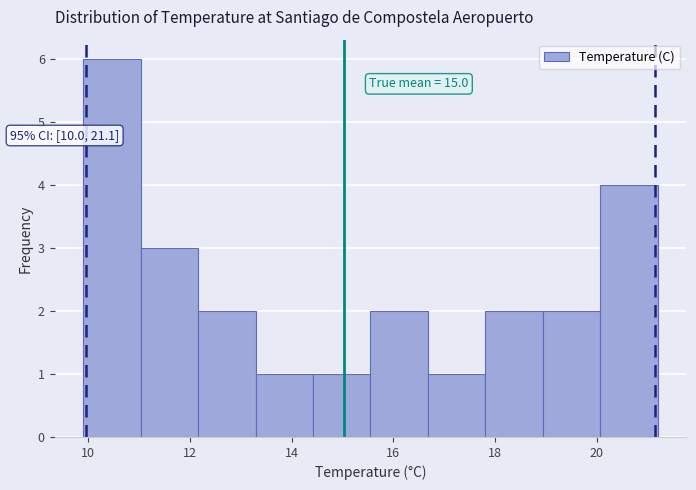

Which range on the x-axis has the tallest bar?

10.0 to 11.0